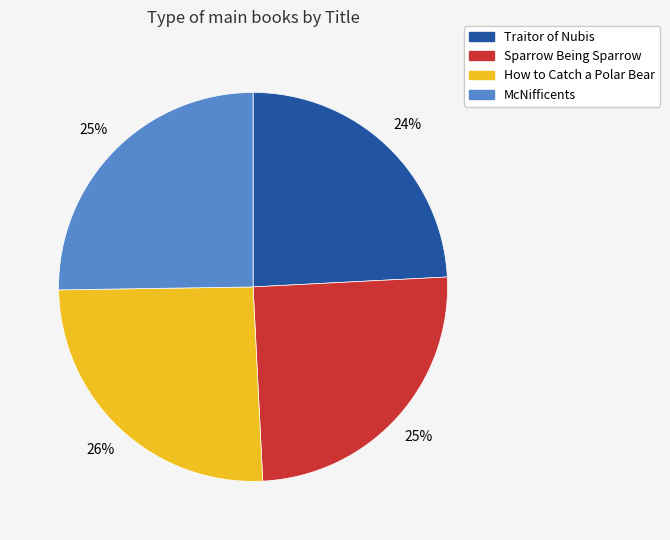

Approximately how many times larger is the value at Traitor of Nubis compared to How to Catch a Polar Bear?

0.9